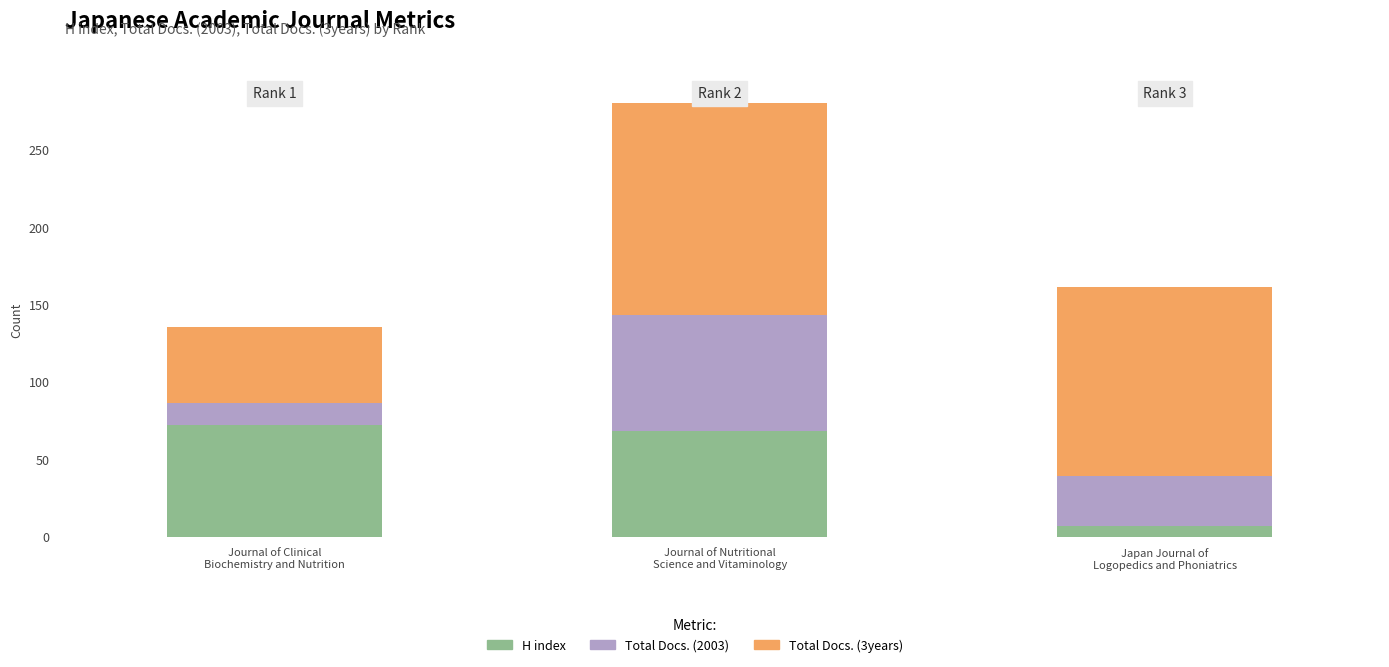

The value of Total Docs. (3years) at 0 is 49. True or false?

True